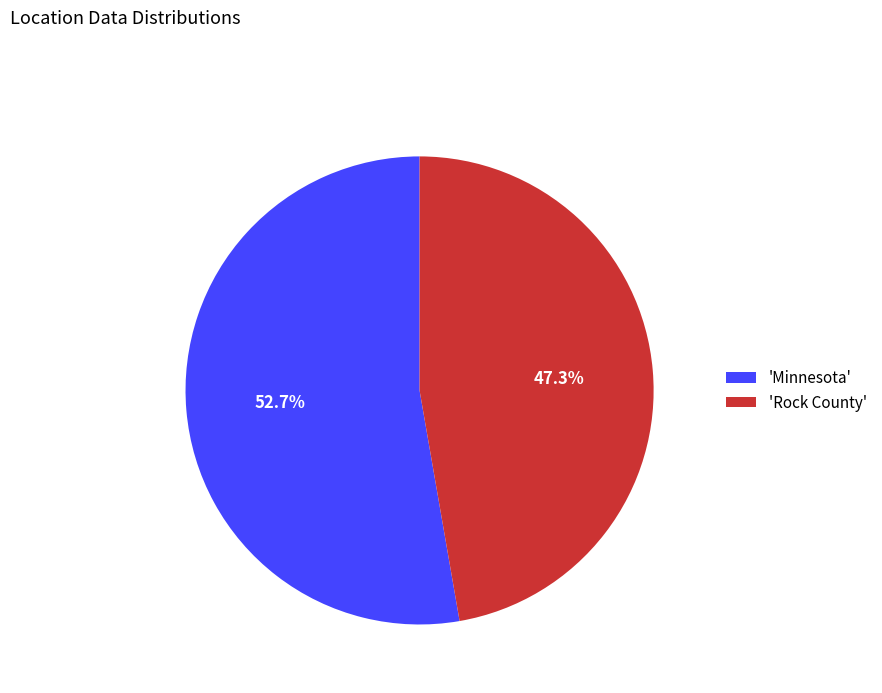

What is the majority slice?

'Minnesota'